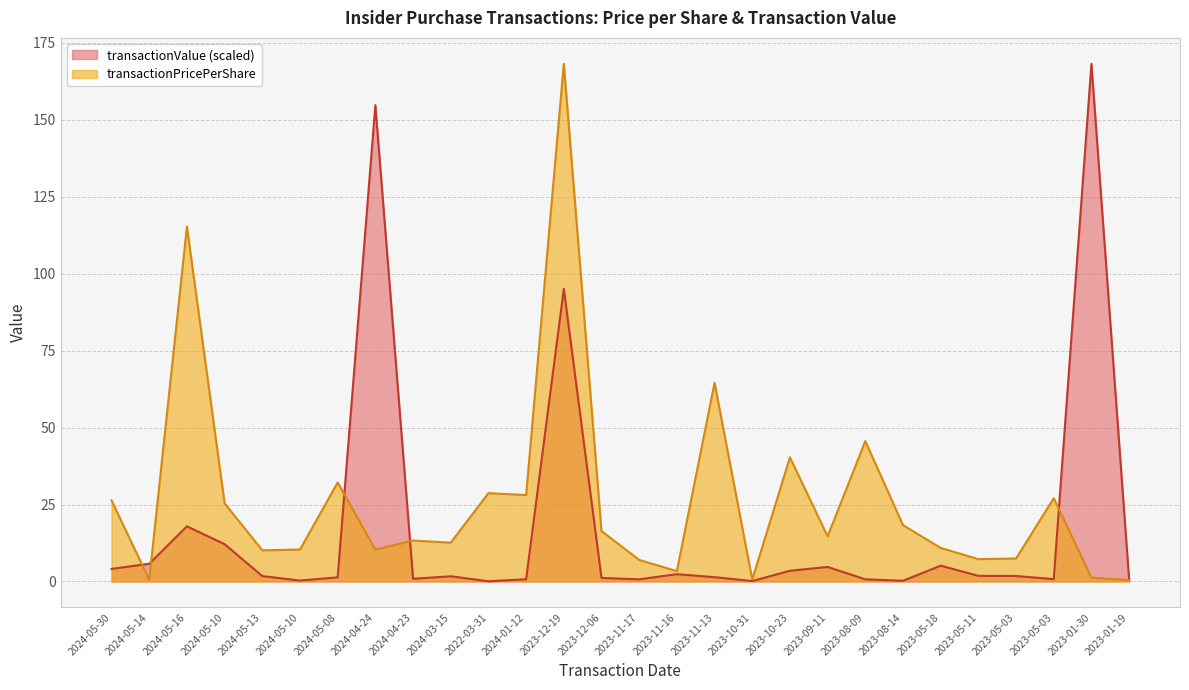

The transactionValue series shows 2.4 at 2024-05-08. True or false?

False